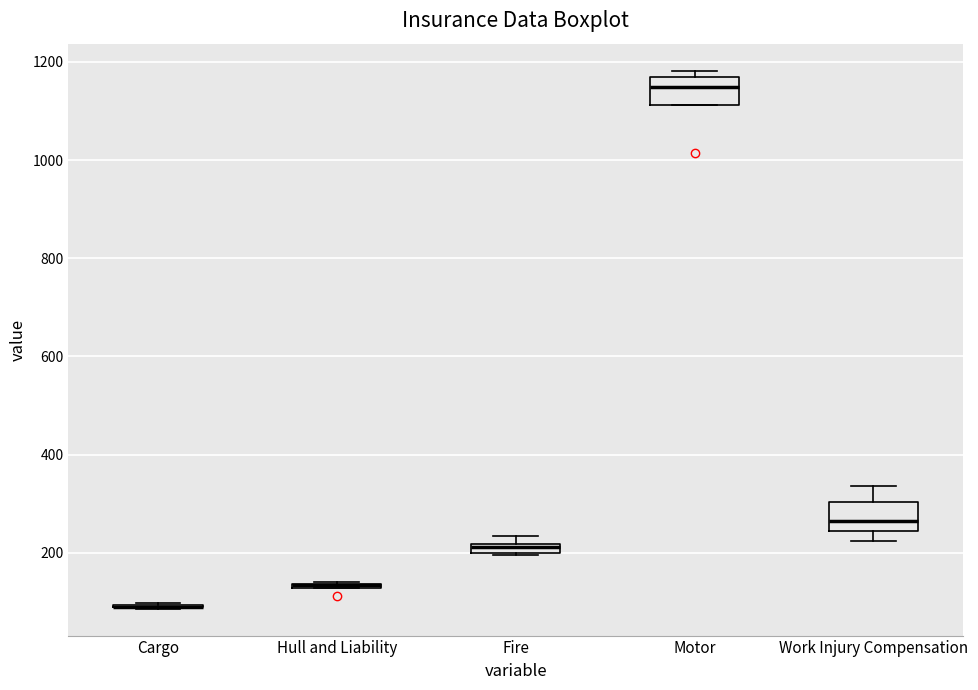

Where does the upper whisker of the box for Work Injury Compensation end on the y-axis? The values are not printed on the chart, so give them approximately, as read against the axis.

340